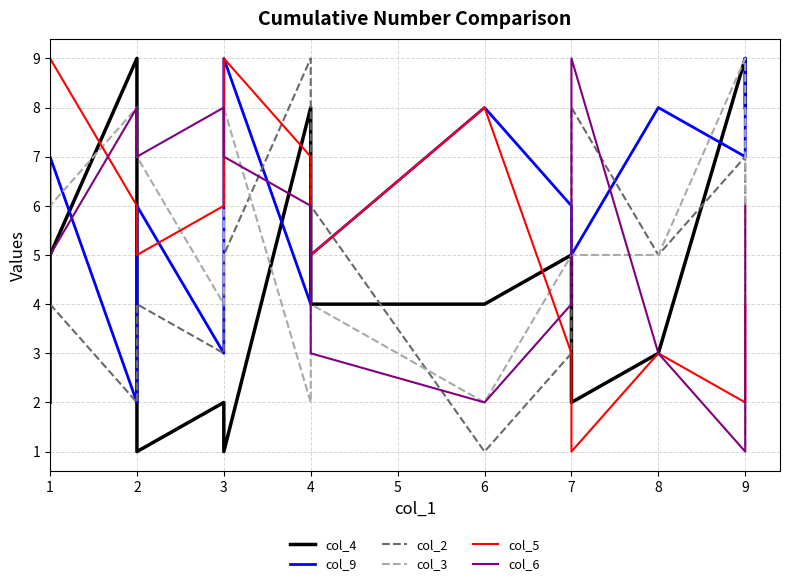

What is the minimum value for col_5?

1